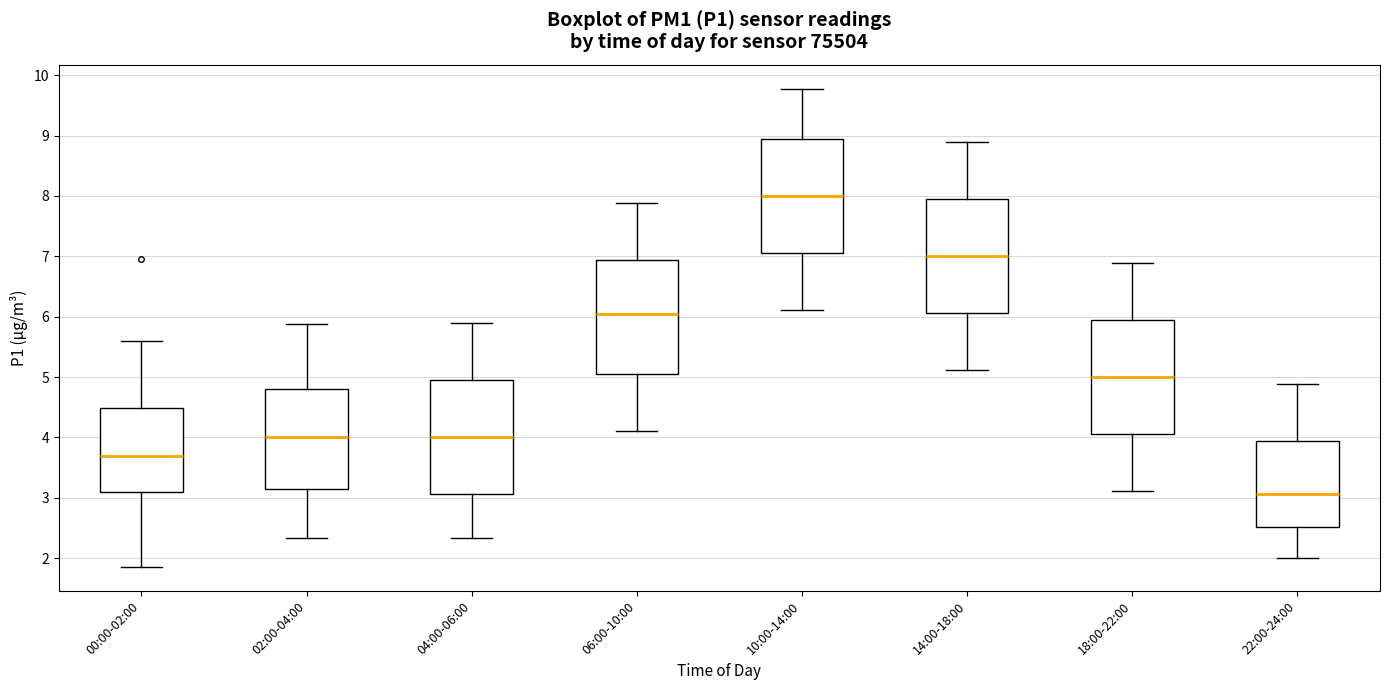

Where does the median line of the box for 00:00-02:00 sit on the y-axis? The values are not printed on the chart, so give them approximately, as read against the axis.

3.7